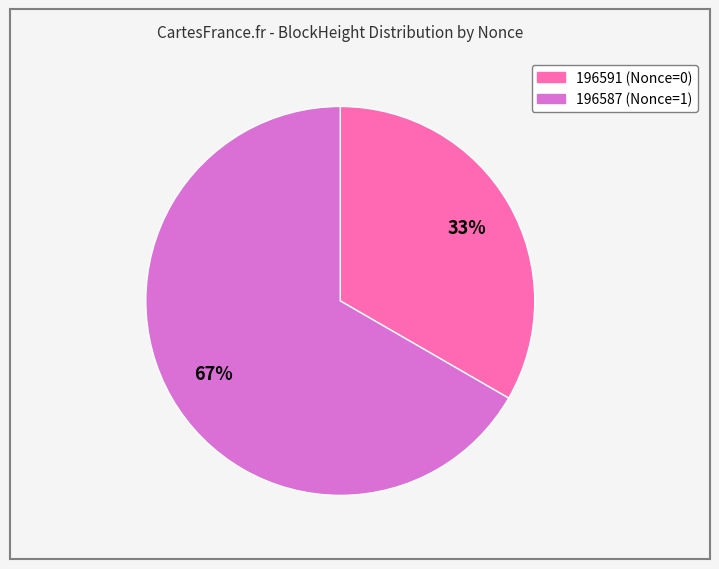

Which has a higher value, 196587 or 196591?

196587